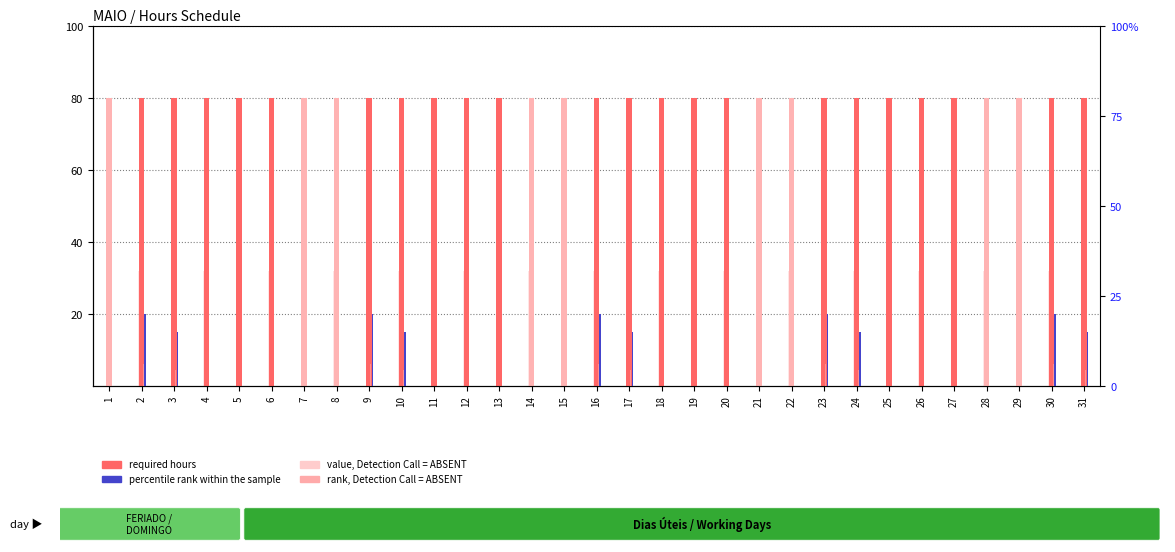

Which label corresponds to the largest value in the chart?

2